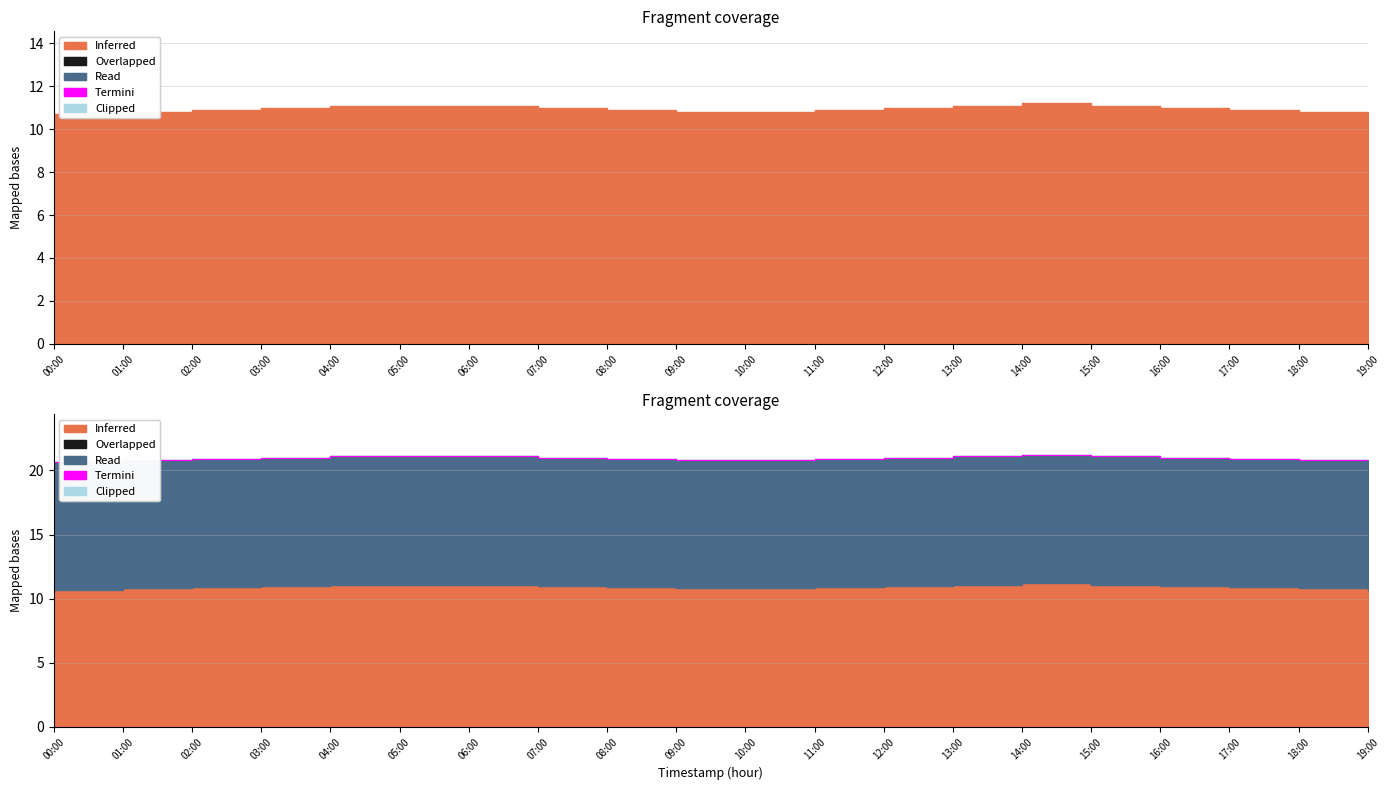

How many lines are shown in the chart?

1